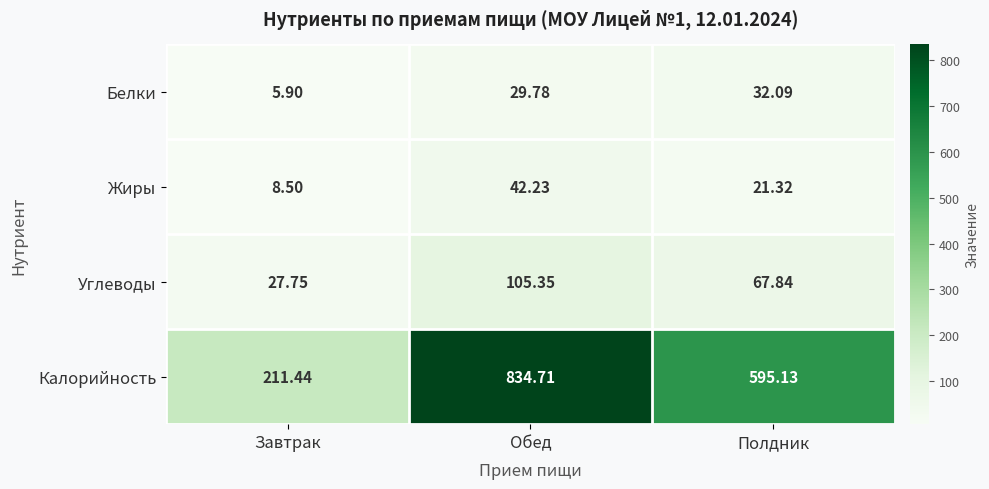

At which label is Белки closest to 18?

Обед